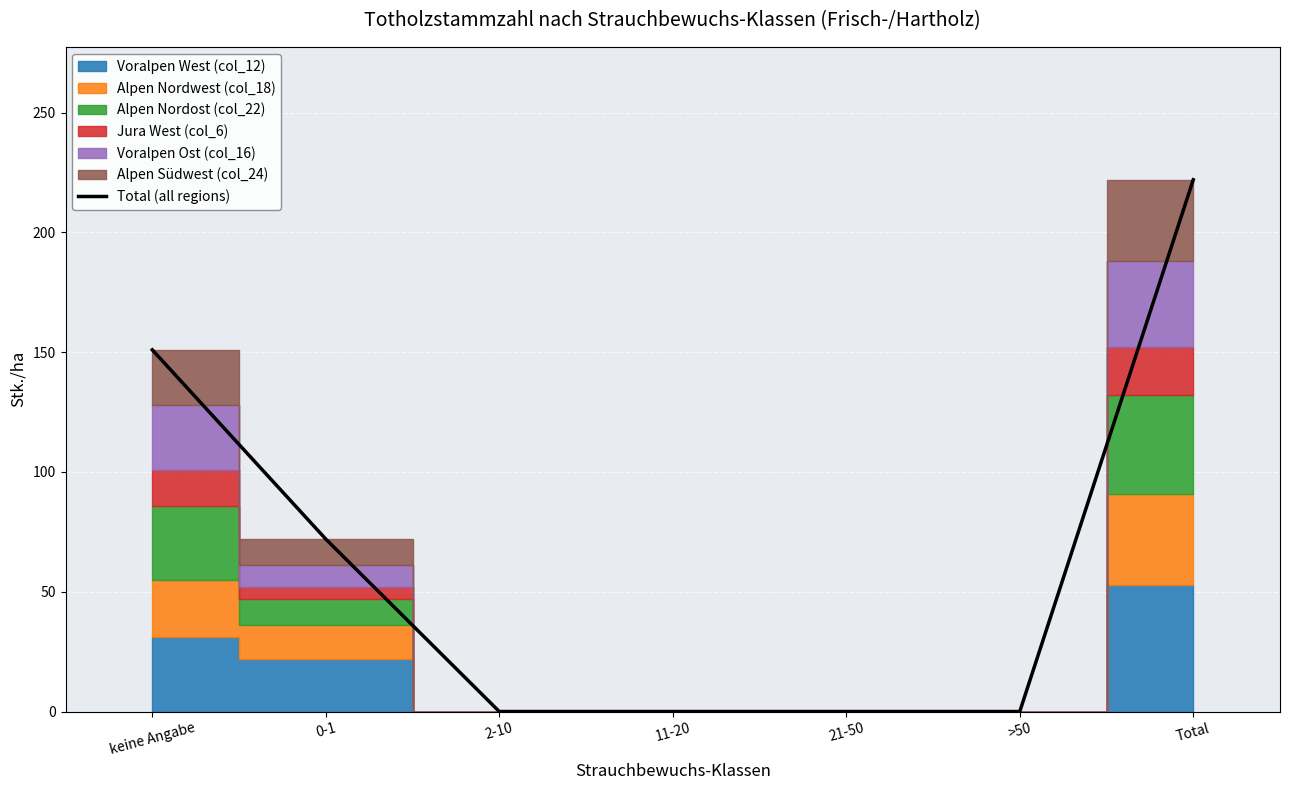

Reading left to right, what are all the values shown in this chart?

keine Angabe=151	0-1=72	2-10=0	11-20=0	21-50=0	>50=0	Total=222